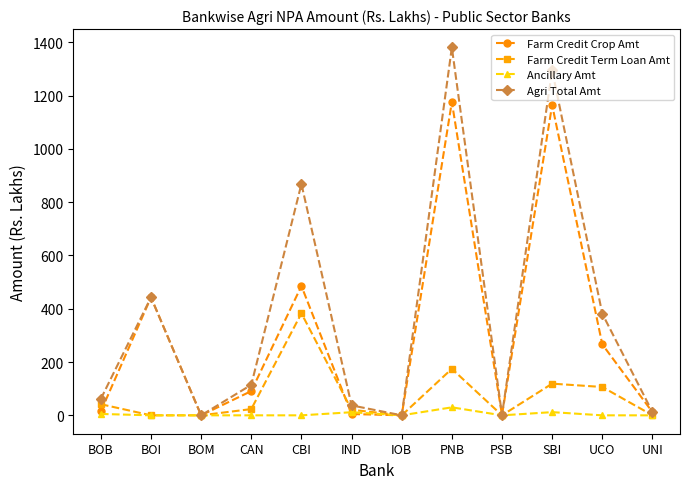

What are all the series names shown in the legend?

Farm Credit Crop Amt, Farm Credit Term Loan Amt, Ancillary Amt, Agri Total Amt